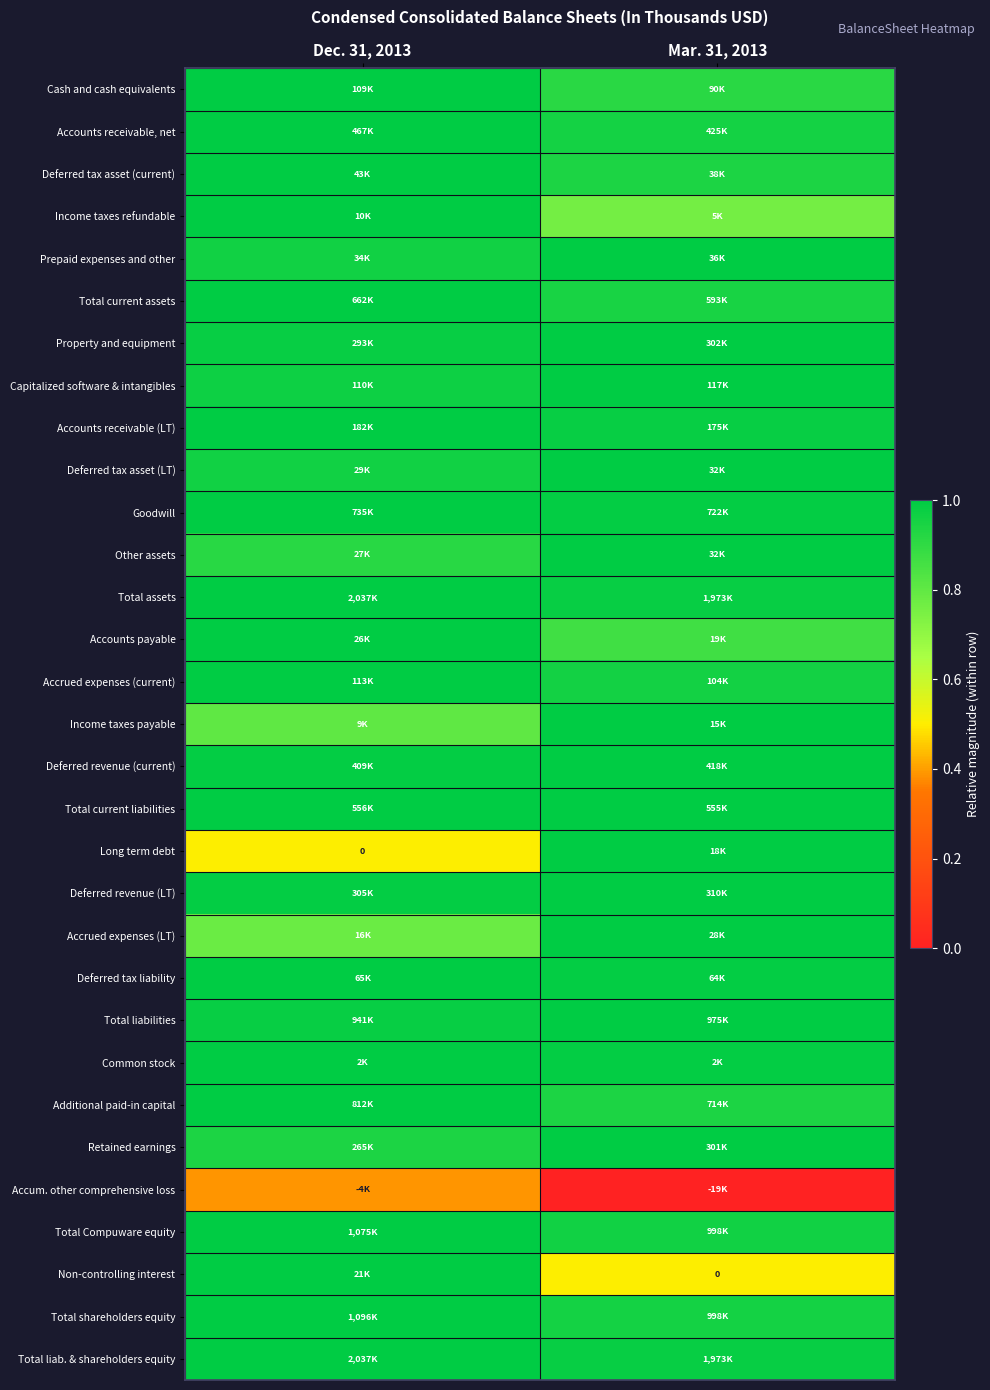

The Prepaid expenses and other series shows 1.6 at Dec. 31, 2013. True or false?

False